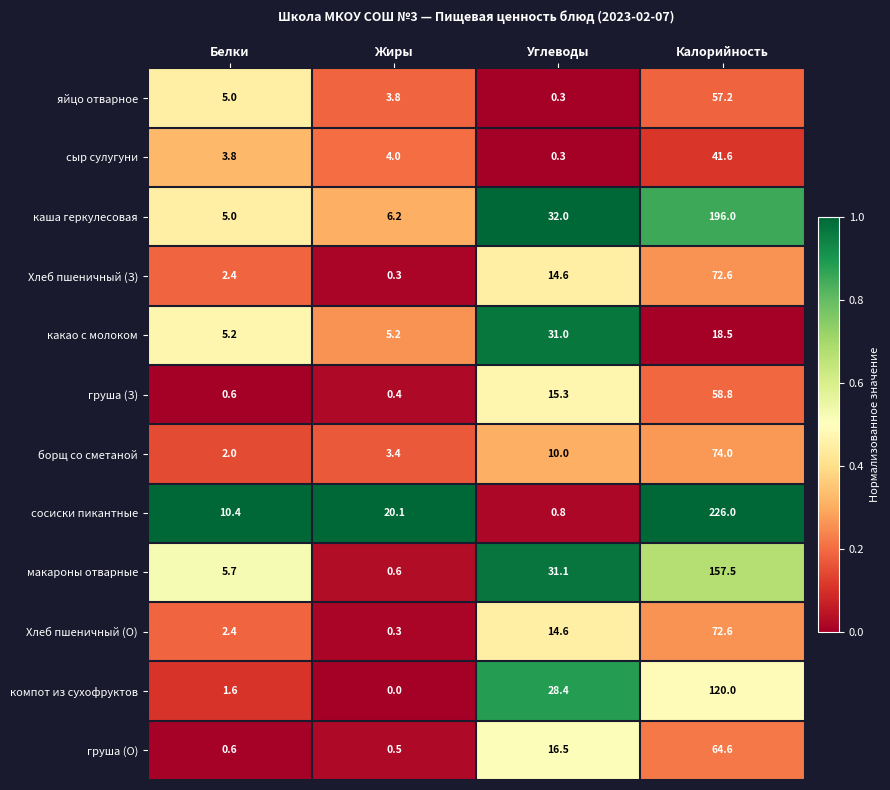

Which series changed the most between Белки and Калорийность?

сосиски пикантные